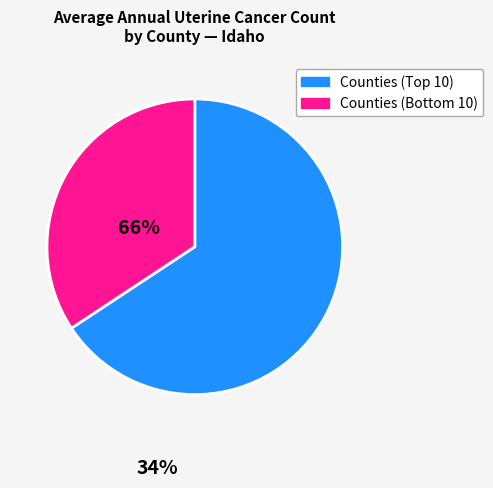

Is there any slice that represents more than half of the pie?

Yes